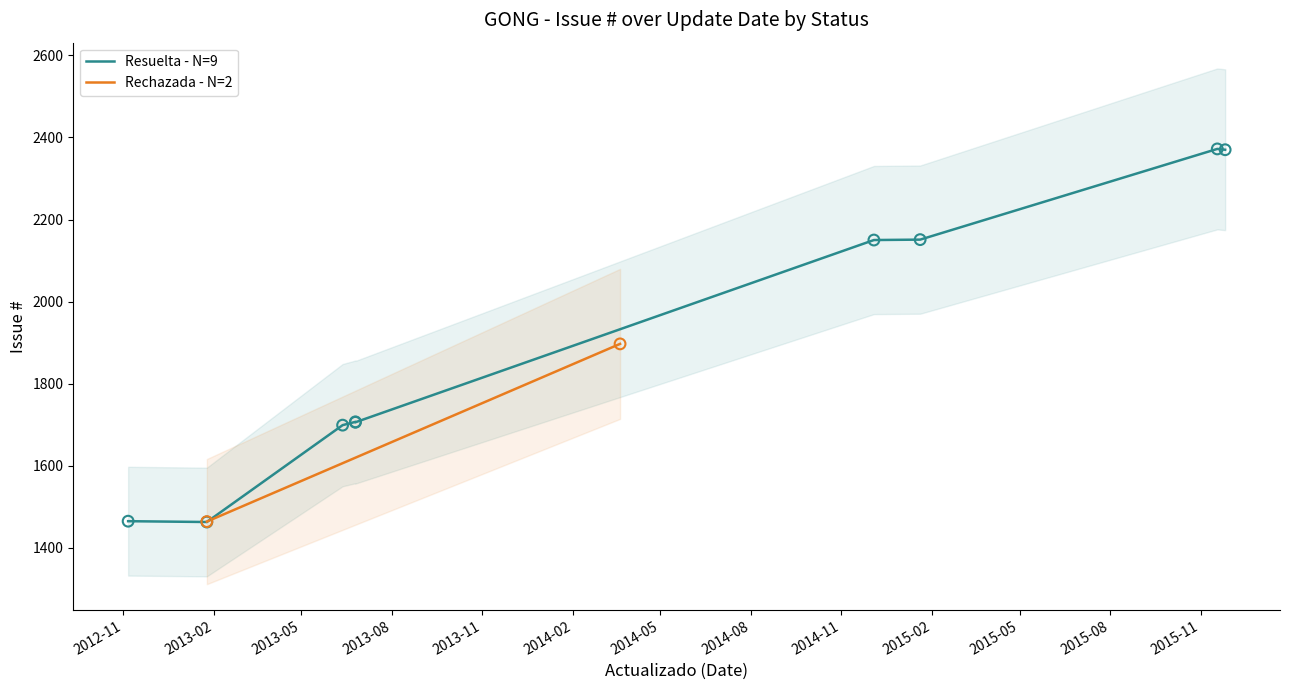

What is the ratio of the value at 2014-02 to the value at 2014-08?

0.9